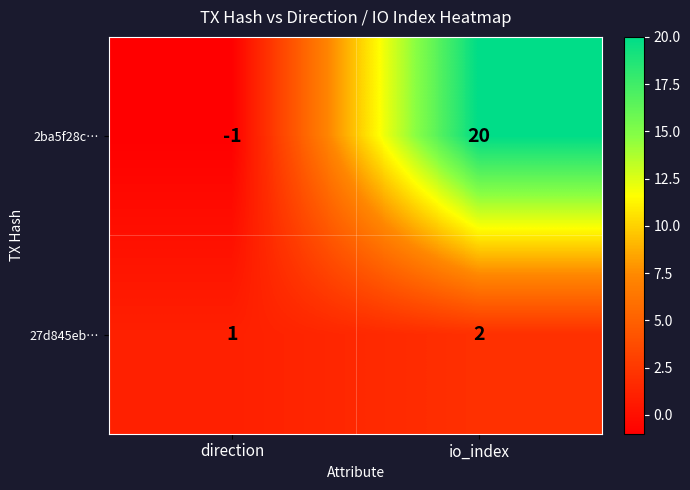

At which label is 2ba5f28c… closest to 9?

direction